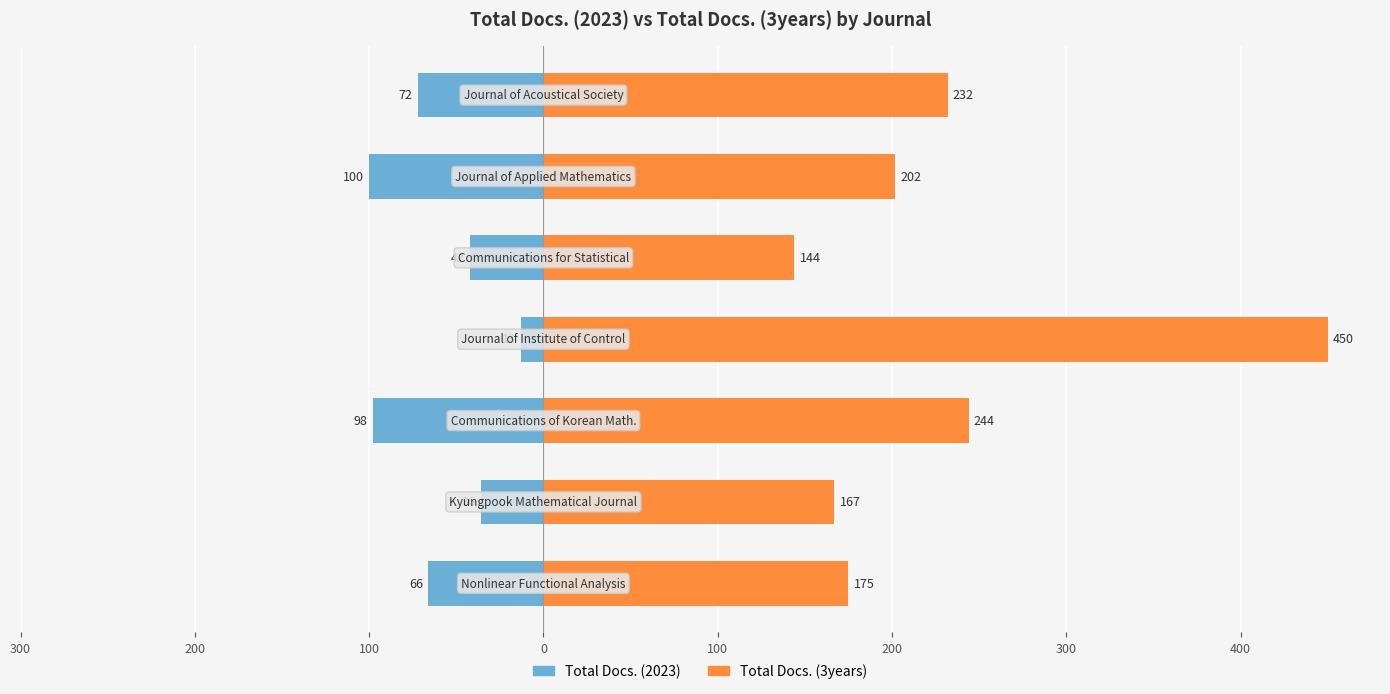

What is the maximum value for Total Docs. (3years)?

450